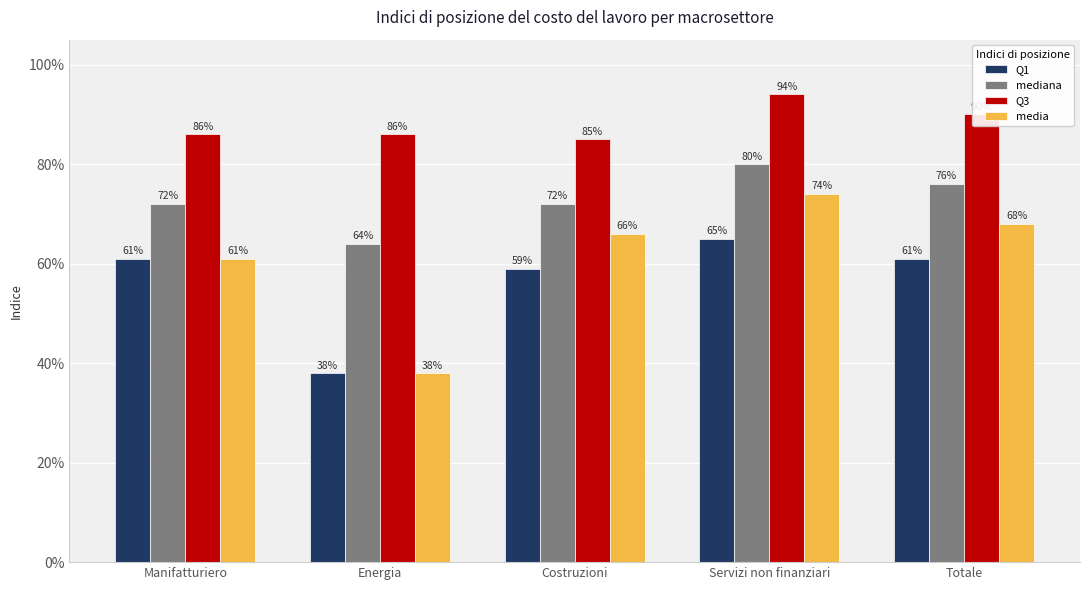

Is it true that Q3 equals 0.2 at Energia?

False